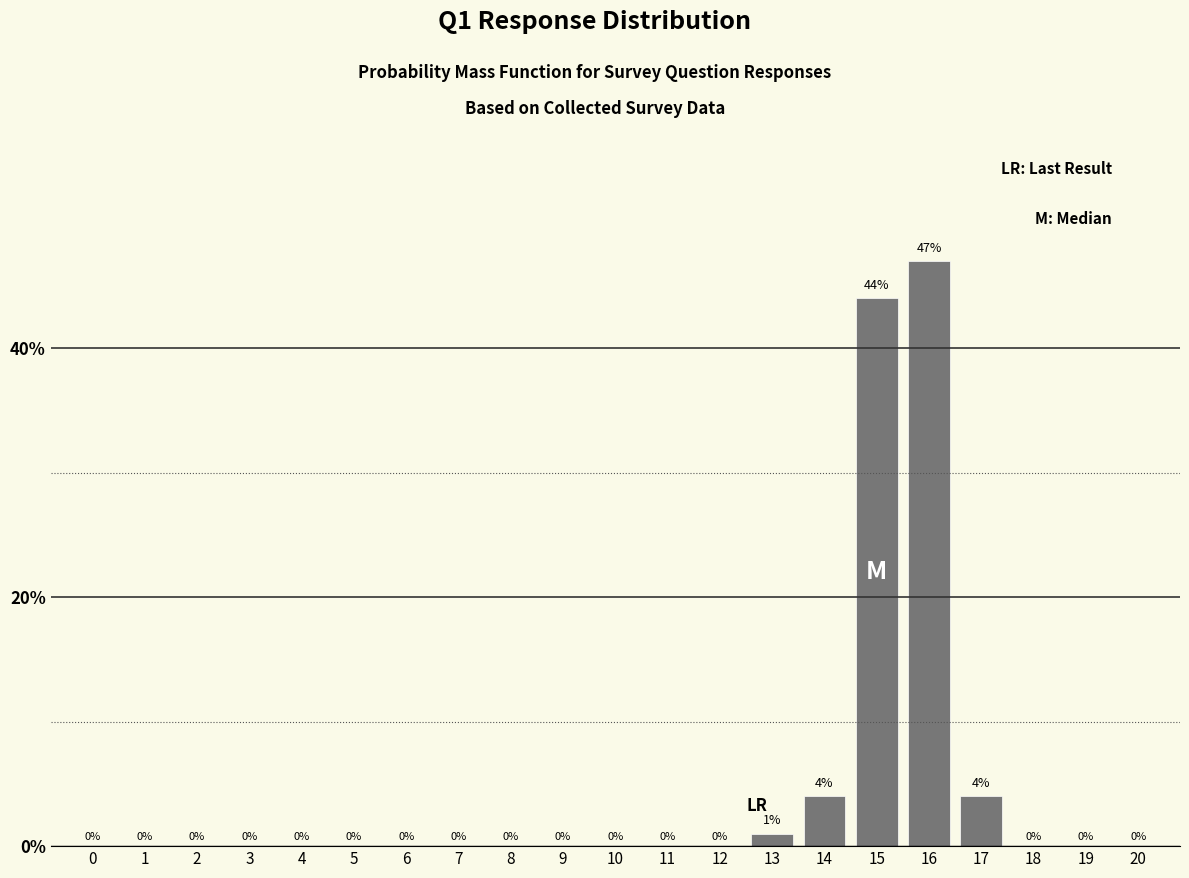

Reading left to right, transcribe all the data shown in this chart.

0=0	1=0	2=0	3=0	4=0	5=0	6=0	7=0	8=0	9=0	10=0	11=0	12=0	13=1	14=4	15=44	16=47	17=4	18=0	19=0	20=0